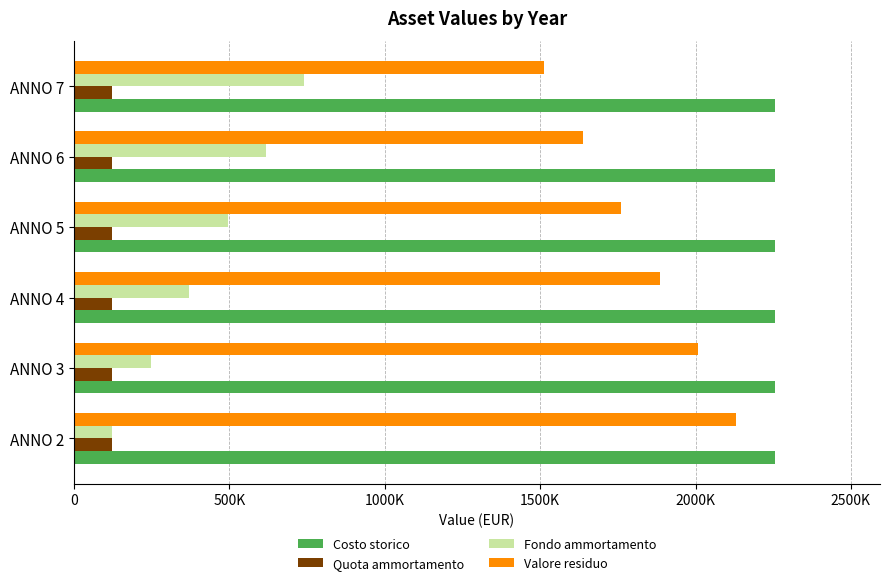

What are all the series names shown in the legend?

Costo storico, Quota ammortamento, Fondo ammortamento, Valore residuo